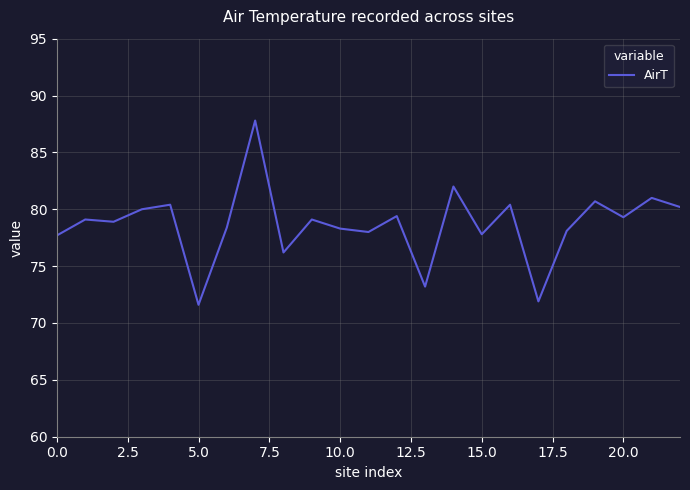

What is the greatest value displayed?

87.8